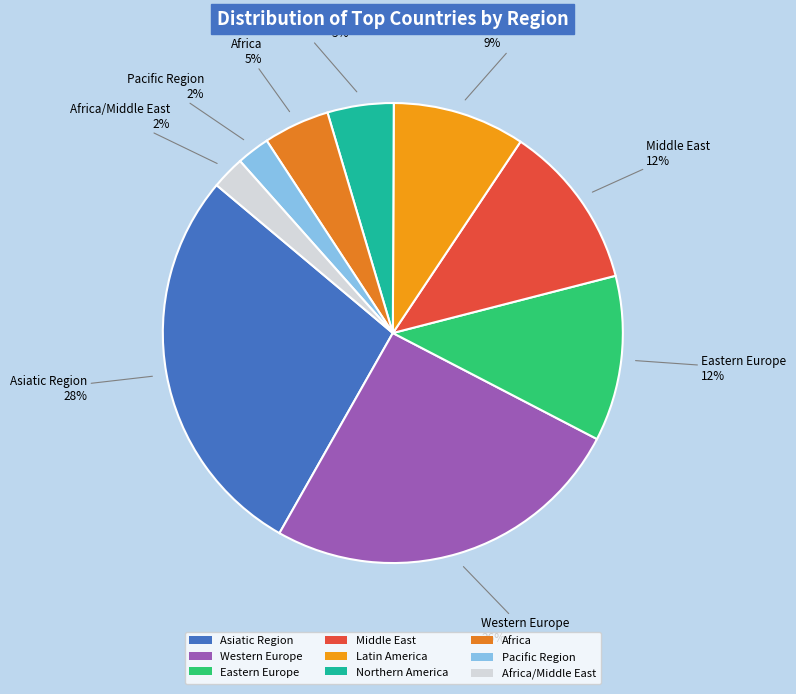

What is the largest slice in the pie chart?

Asiatic Region